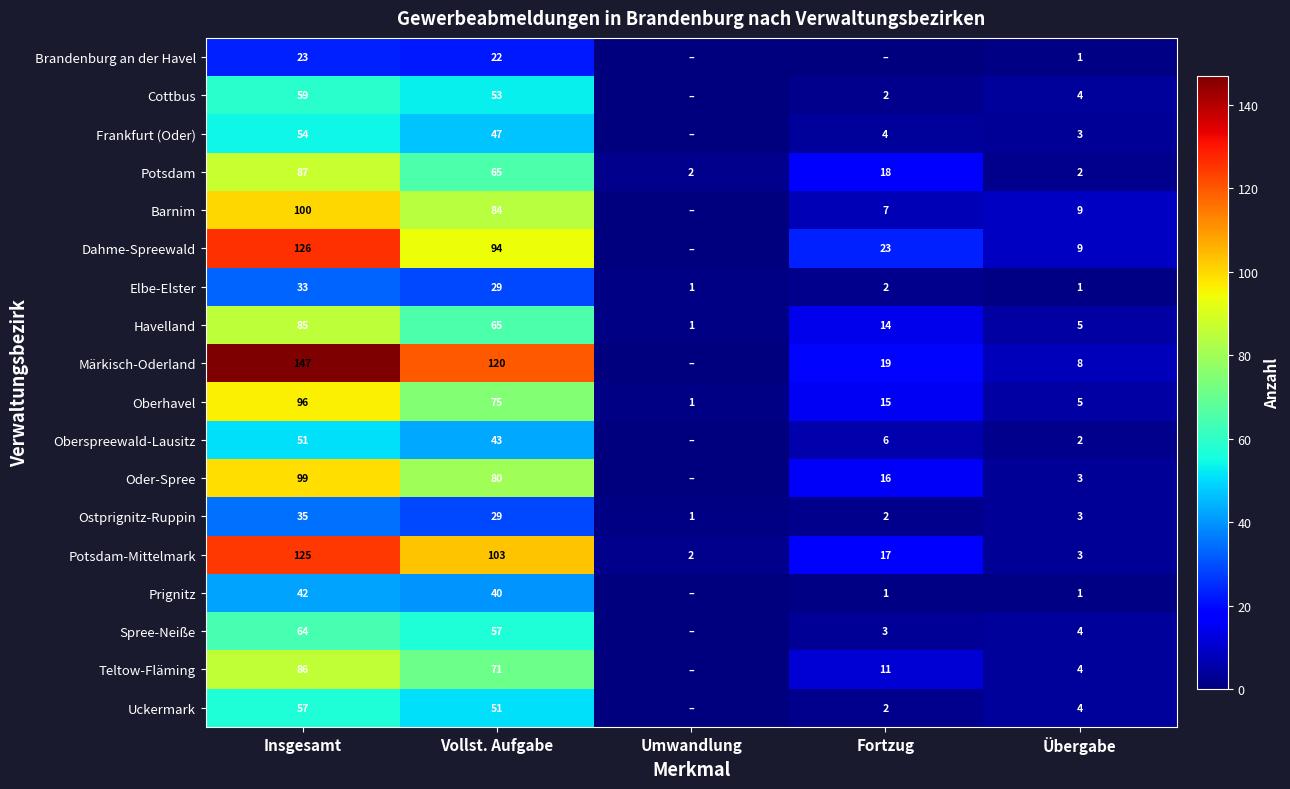

Is the value of Elbe-Elster at Fortzug greater than the value of Brandenburg an der Havel at Insgesamt?

No